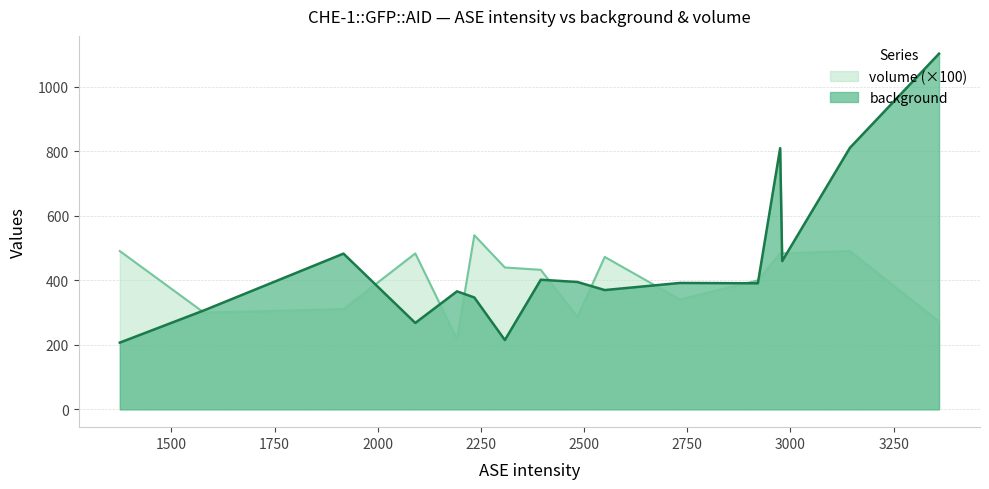

What is the sum of all background values?

7327.0